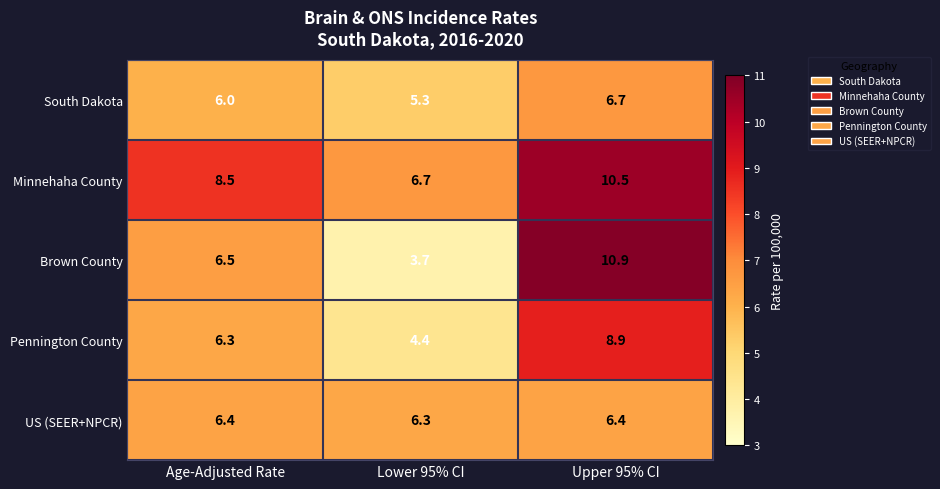

The value of Minnehaha County at Lower 95% CI is 6.7. True or false?

True